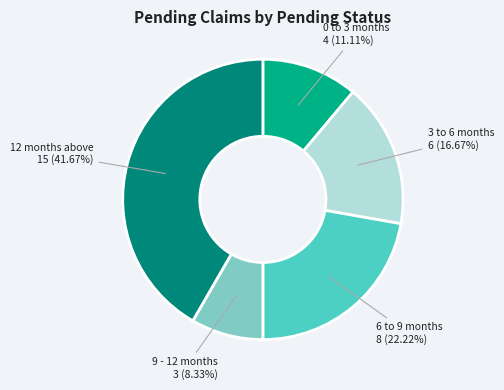

How many segments does this pie chart have?

5